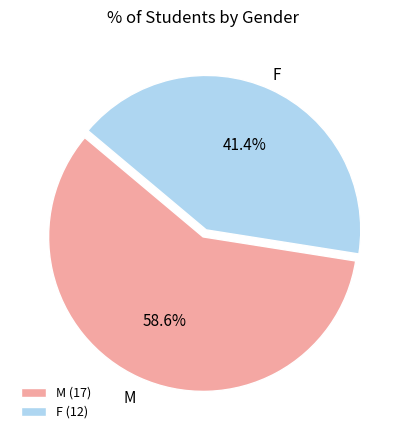

Which has a higher value, M or F?

M